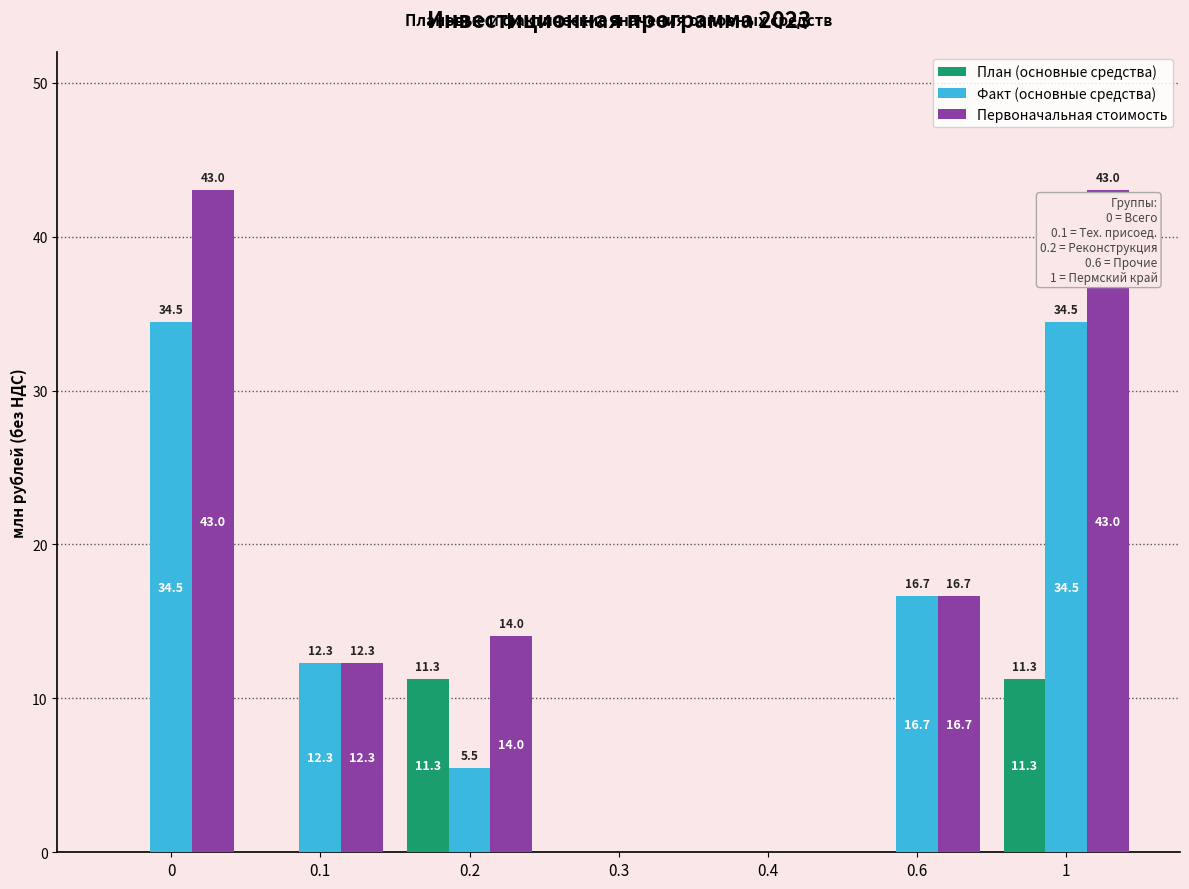

What is the maximum value shown in the chart?

43.0